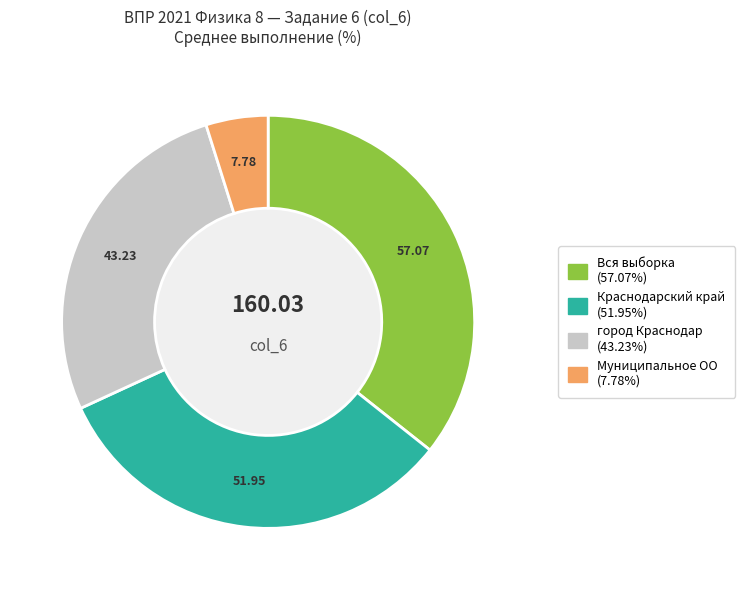

What is the ratio of the value at Муниципальное ОО to the value at Вся выборка?

0.1